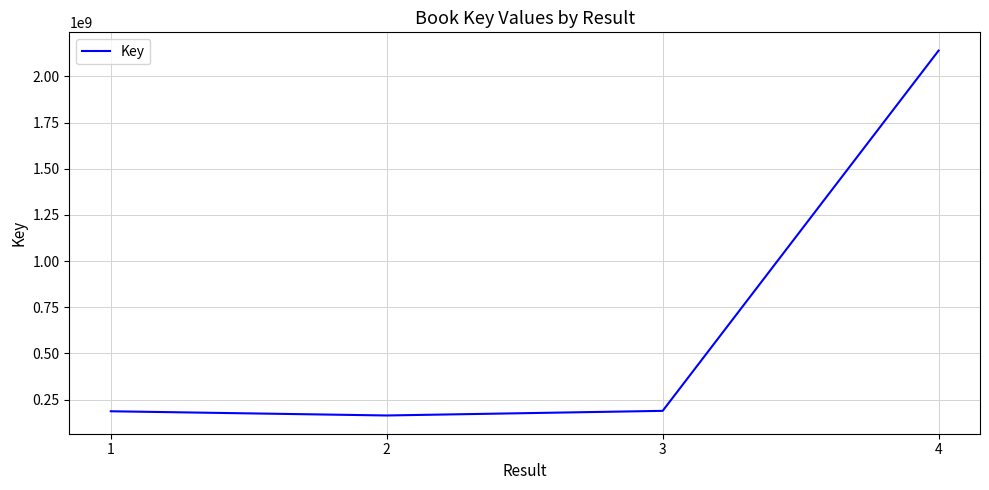

Read the value at 3, to the nearest 100.

188546100